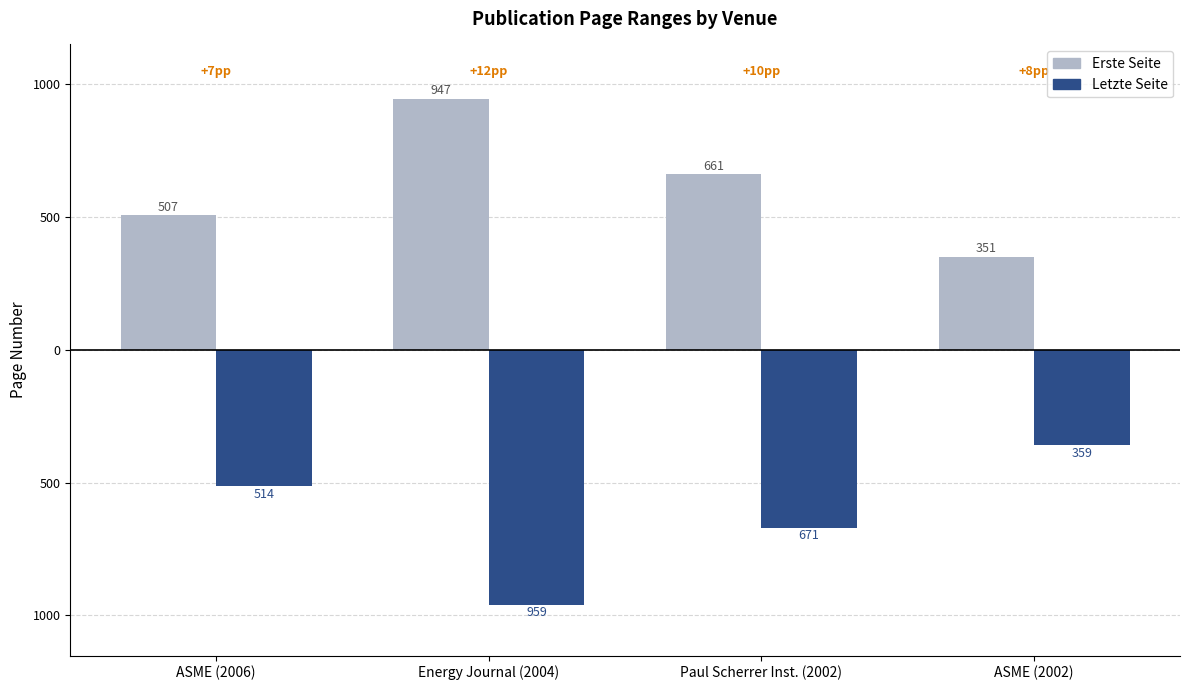

Are the bars grouped side by side (vs. stacked)?

Yes